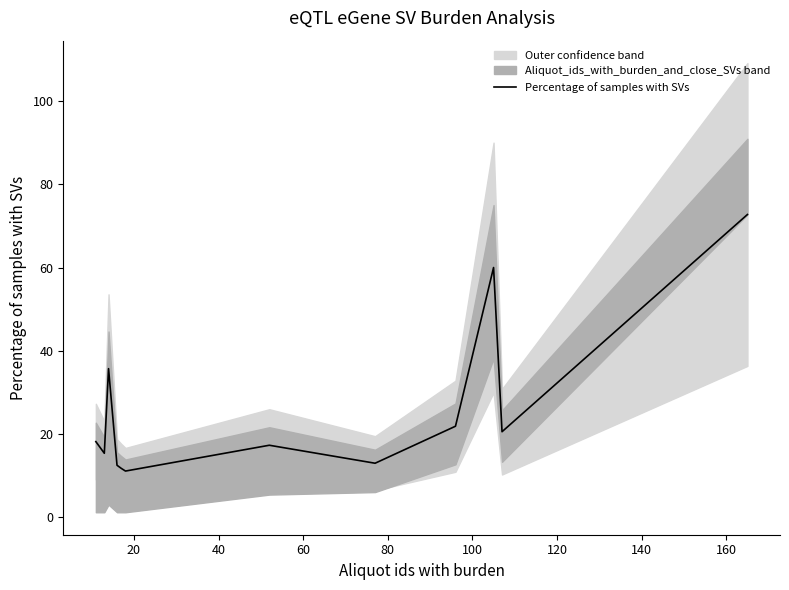

How many lines are shown in the chart?

1